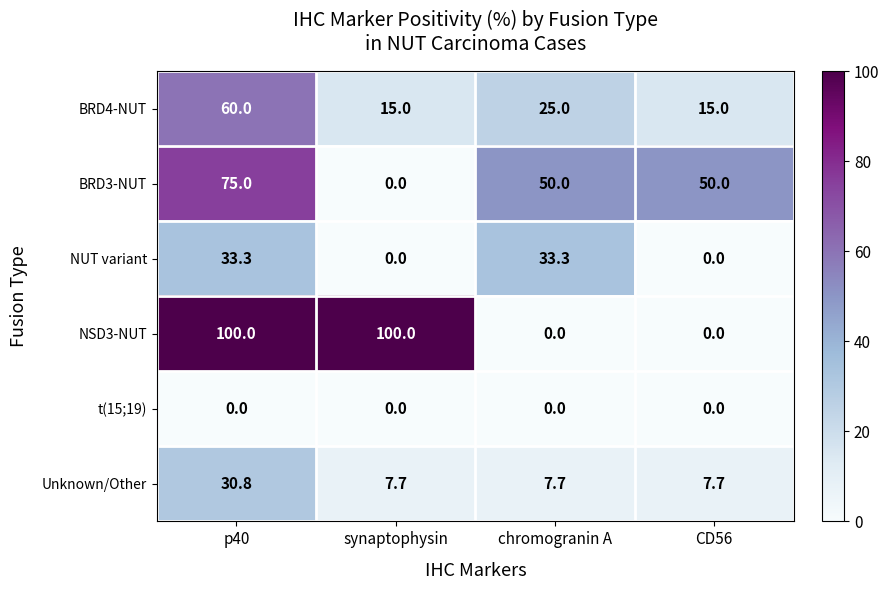

At which category is the sum across all series the highest?

p40